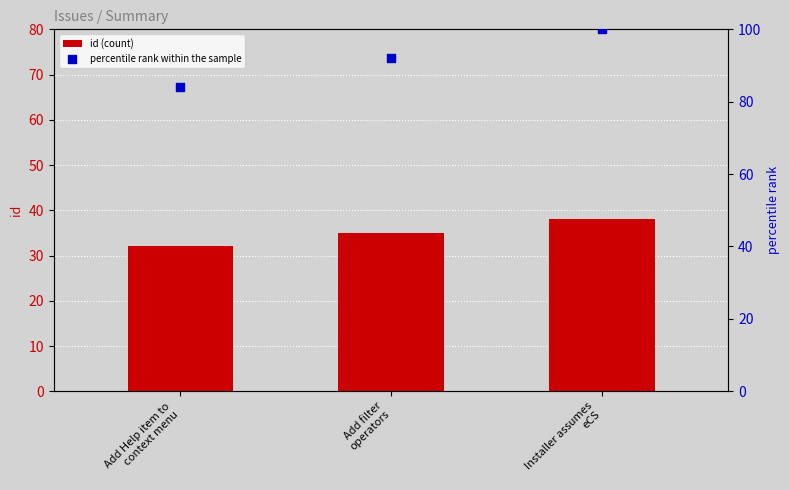

Which series contains the highest Y value?

percentile rank within the sample